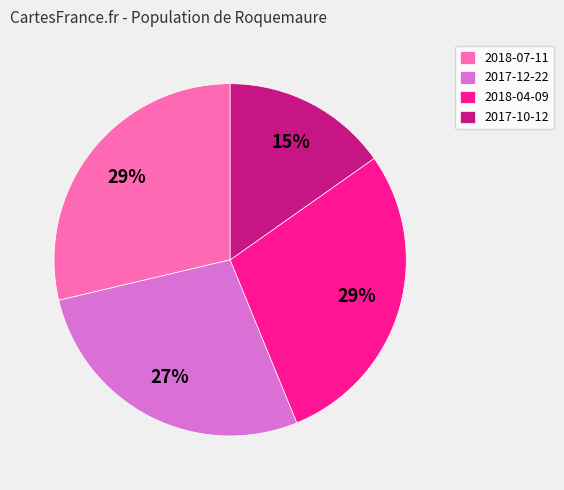

Is it true that 2018-07-11 is 18% of the pie?

False